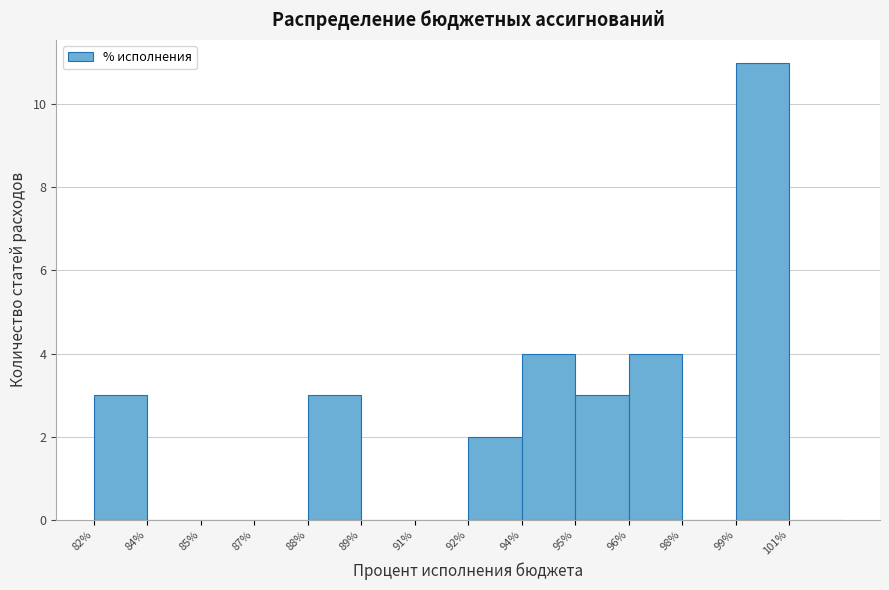

Reading left to right, list all the values displayed in this chart.

82%=3	84%=0	85%=0	87%=0	88%=3	89%=0	91%=0	92%=2	94%=4	95%=3	96%=4	98%=0	99%=11	101%=0